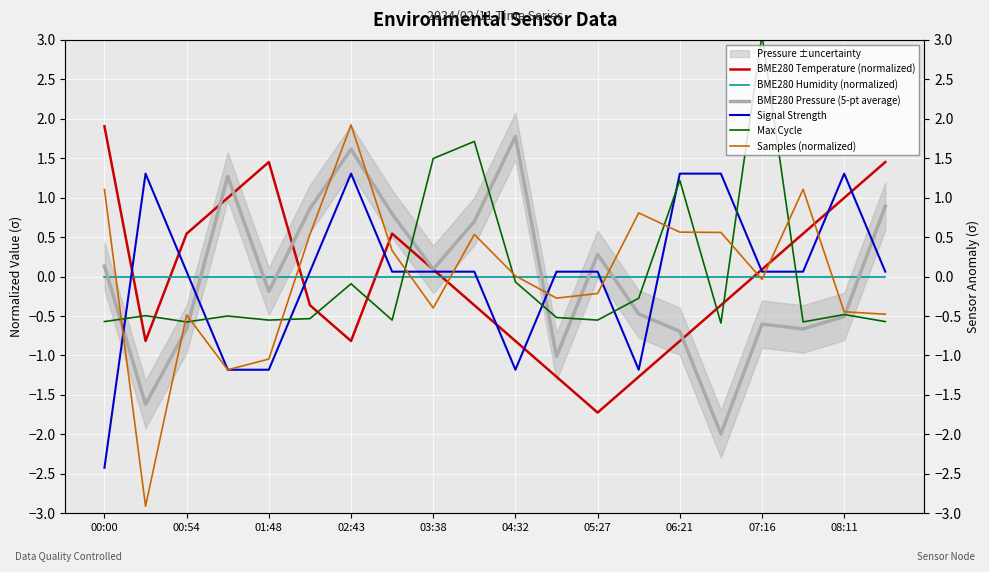

What is the approximate value of Samples (normalized) at 08:11?

-0.4